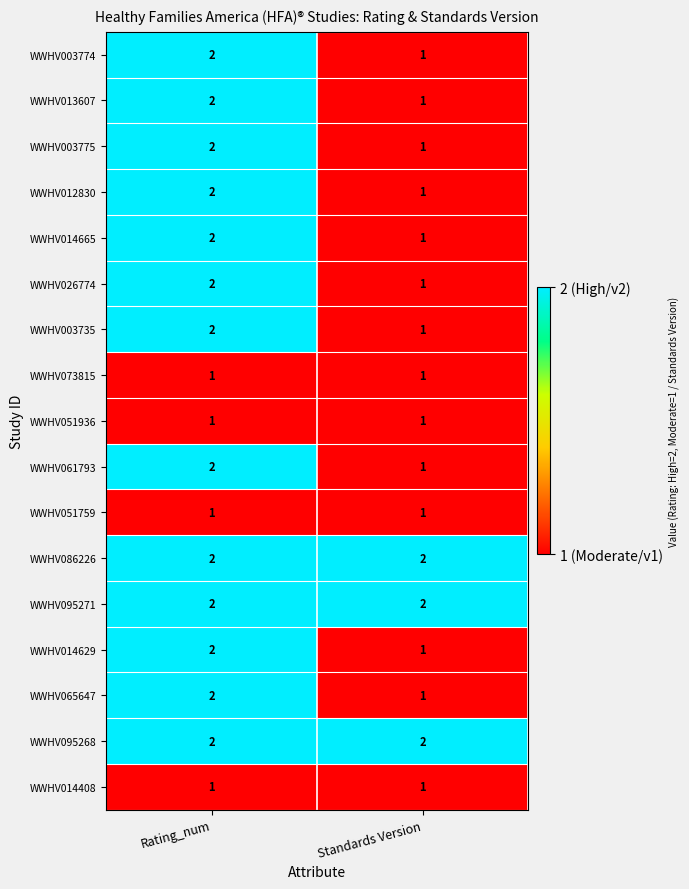

How many categories are shown in the chart?

2